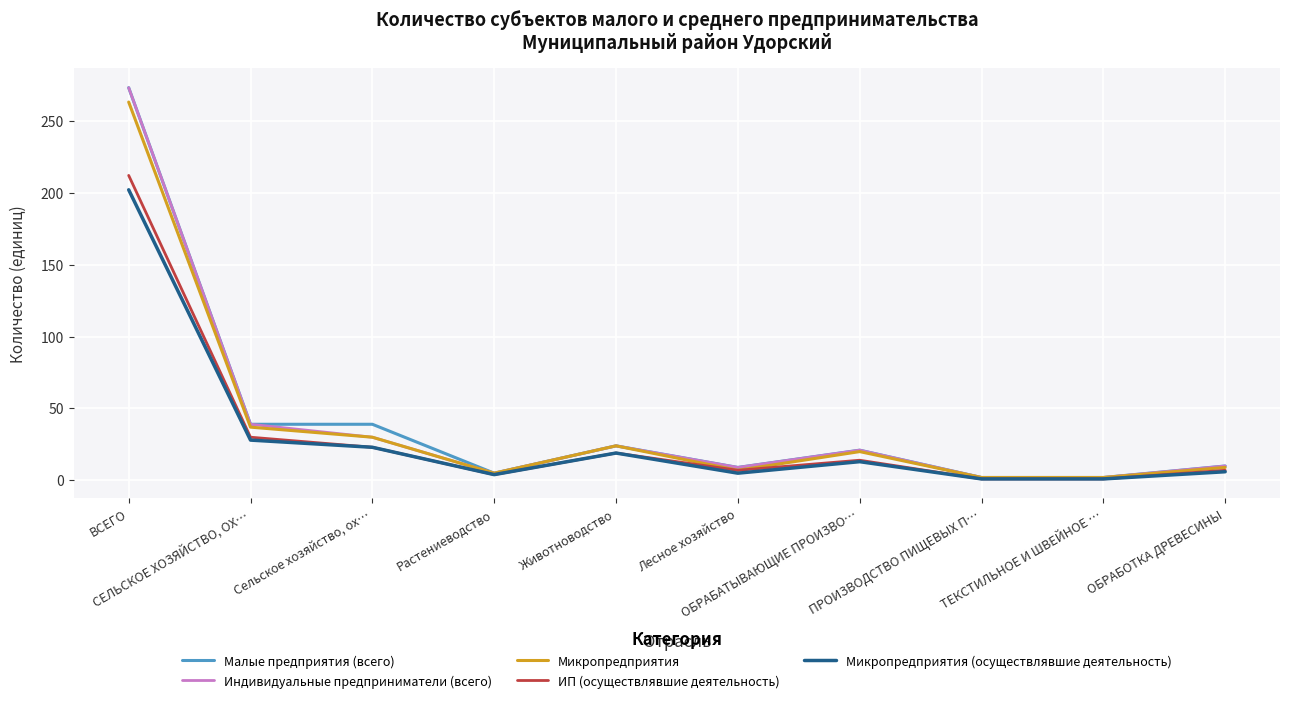

What is the greatest value displayed?

273